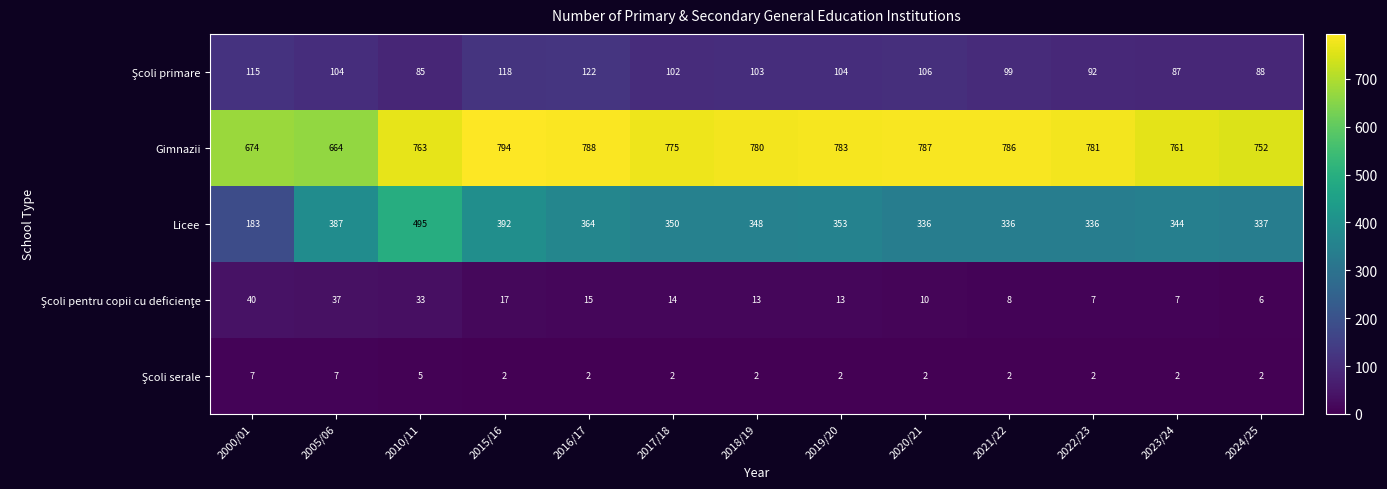

Where is Gimnazii nearest to the value 729?

2024/25